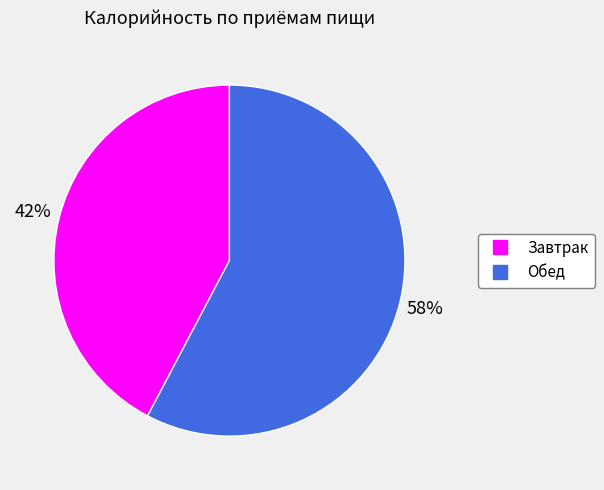

Between Завтрак and Обед, which is larger?

Обед